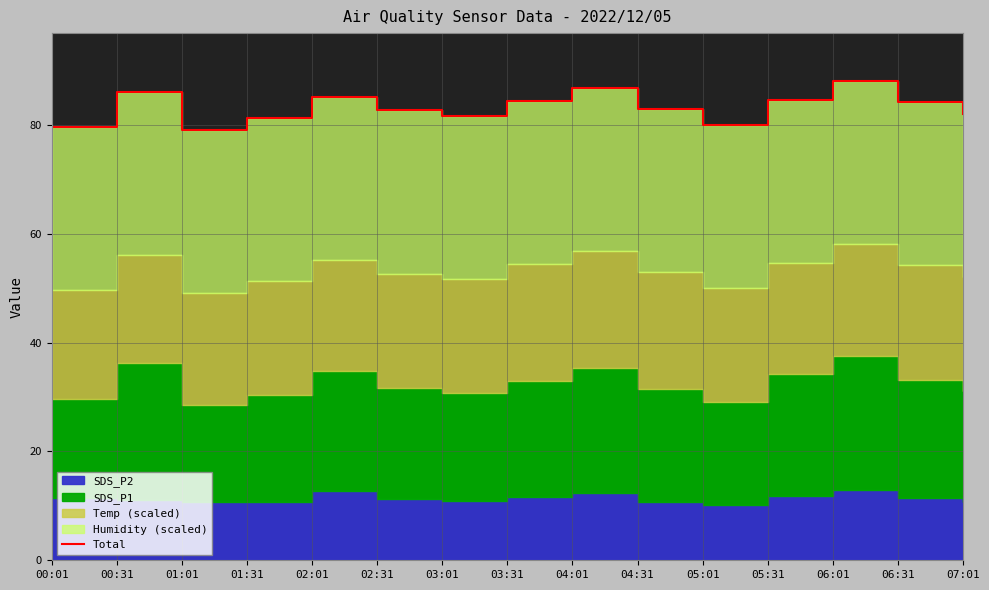

Reading right to left, transcribe all the data shown in this chart.

82.1	84.2	88.1	84.7	80.1	82.9	86.9	84.4	81.7	82.7	85.2	81.3	79.1	86.1	79.7